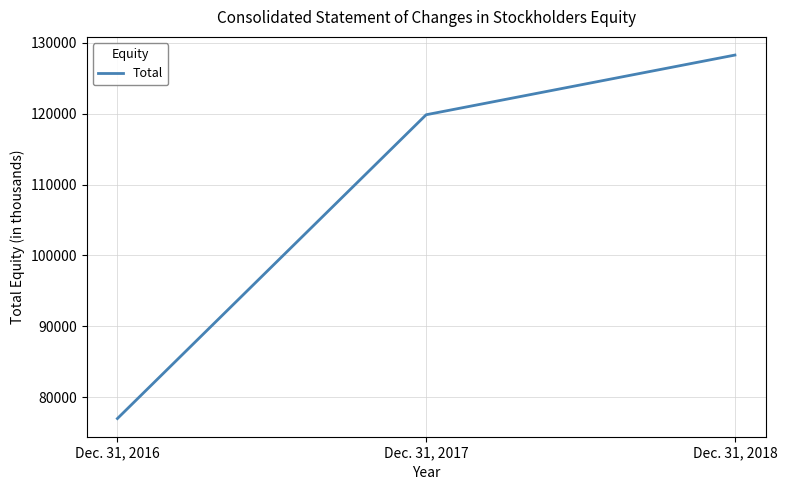

Between Dec. 31, 2016 and Dec. 31, 2017, which is larger?

Dec. 31, 2017